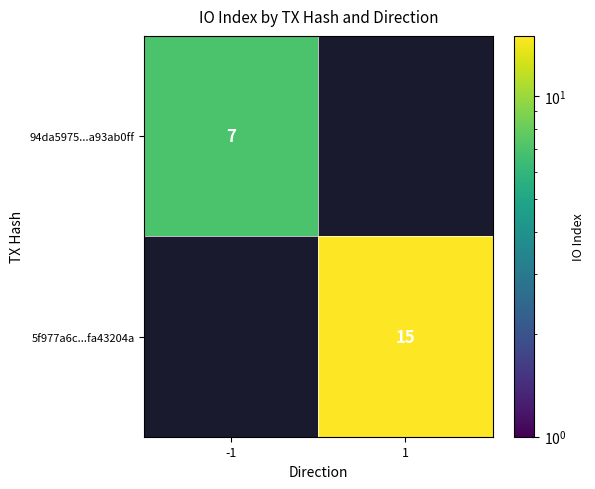

True or false: 94da5975...a93ab0ff has a value of 3 at -1.

False